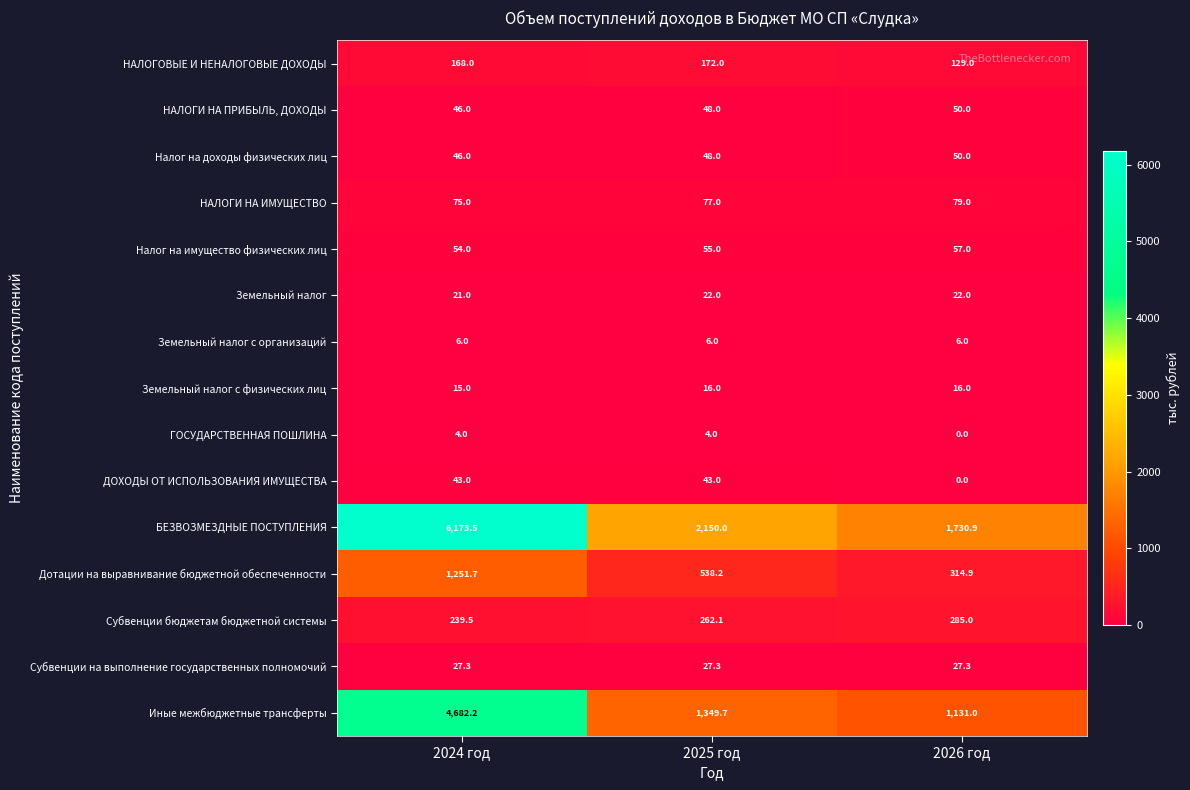

At which label is Дотации на выравнивание бюджетной обеспеченности closest to 783?

2025 год